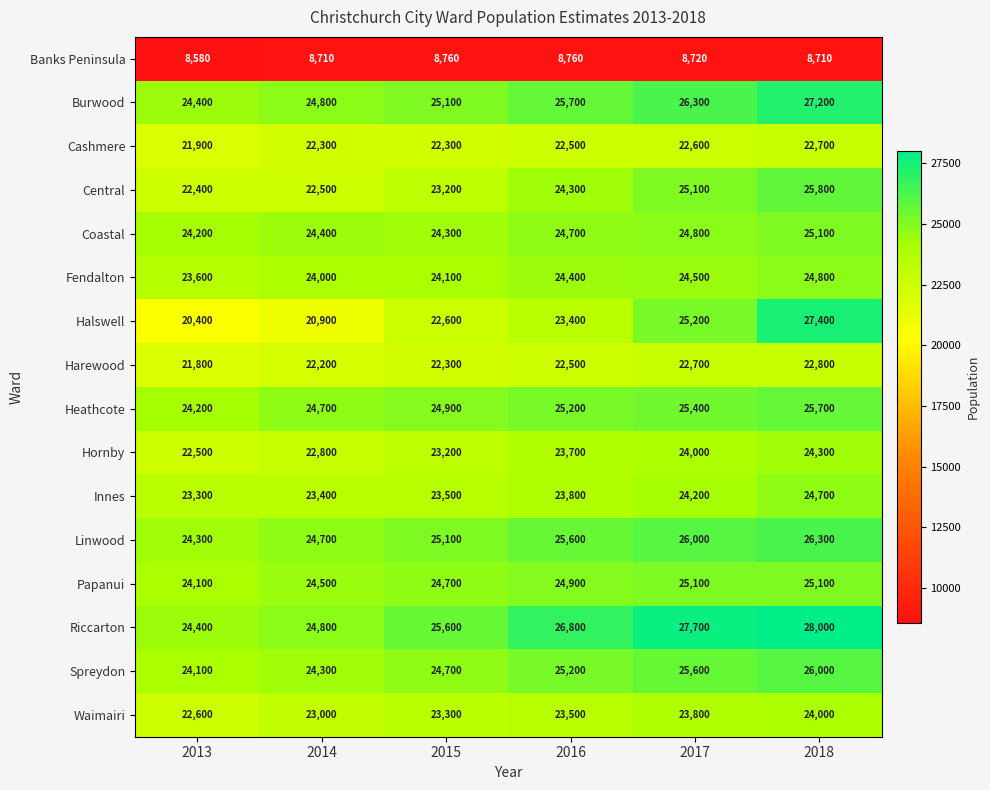

At which label is Riccarton closest to 26200?

2015